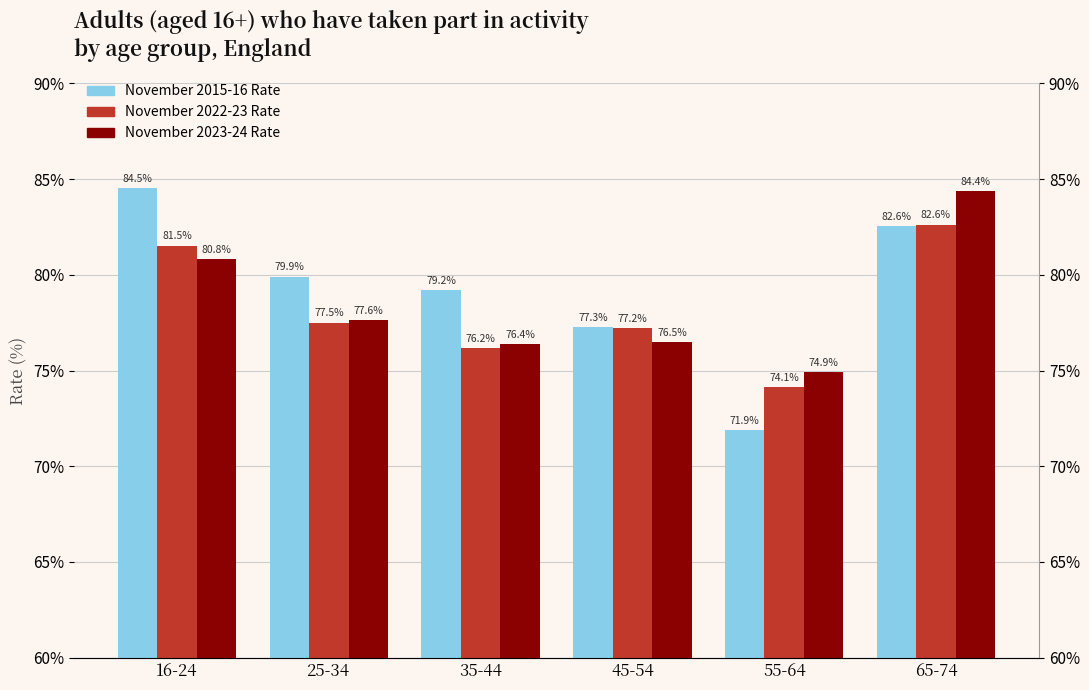

Is it true that November 2023-24 Rate equals 0.8 at 25-34?

True